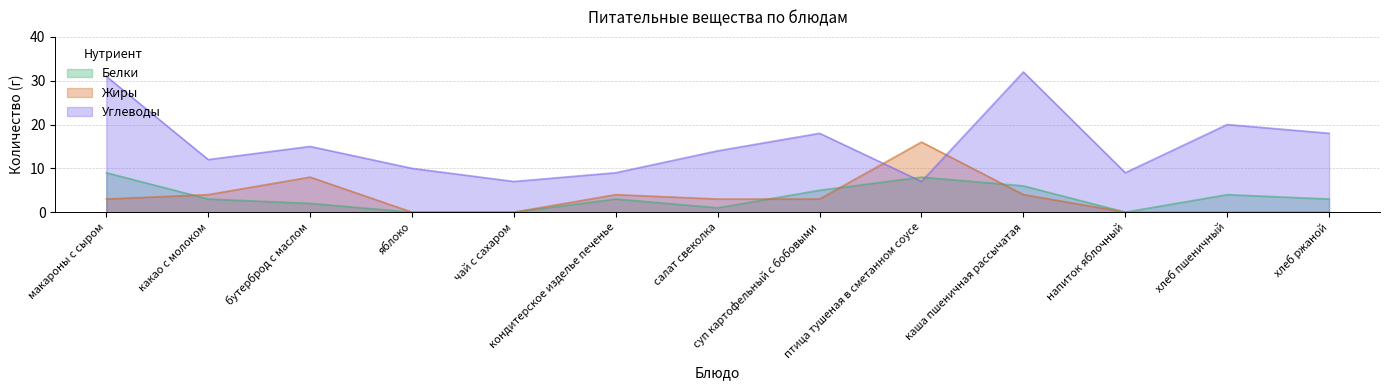

What is the difference between the highest and lowest values at напиток яблочный?

9